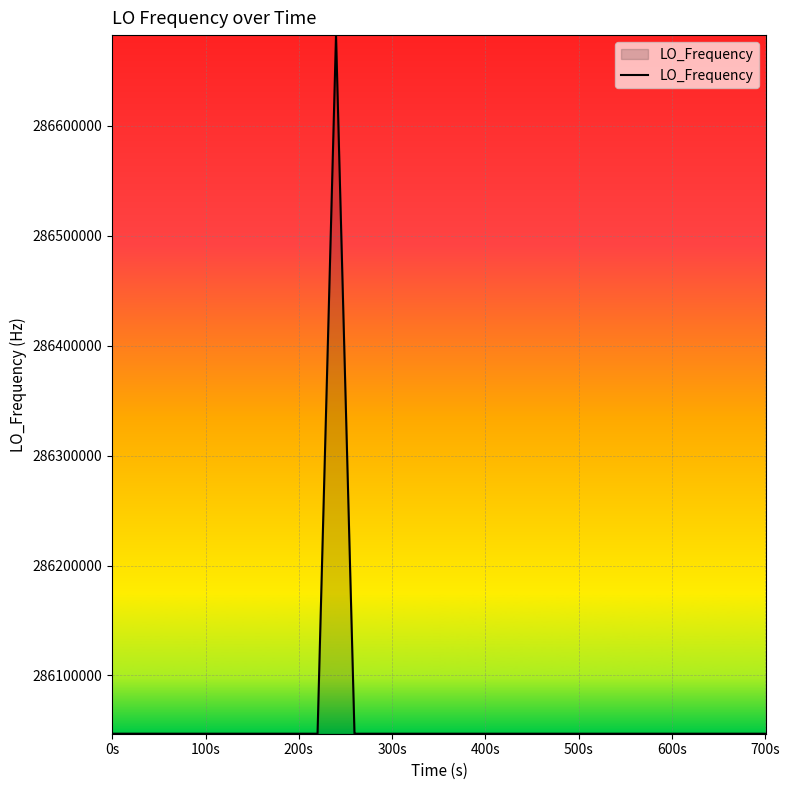

What is the difference between the maximum and minimum values?

635708.7